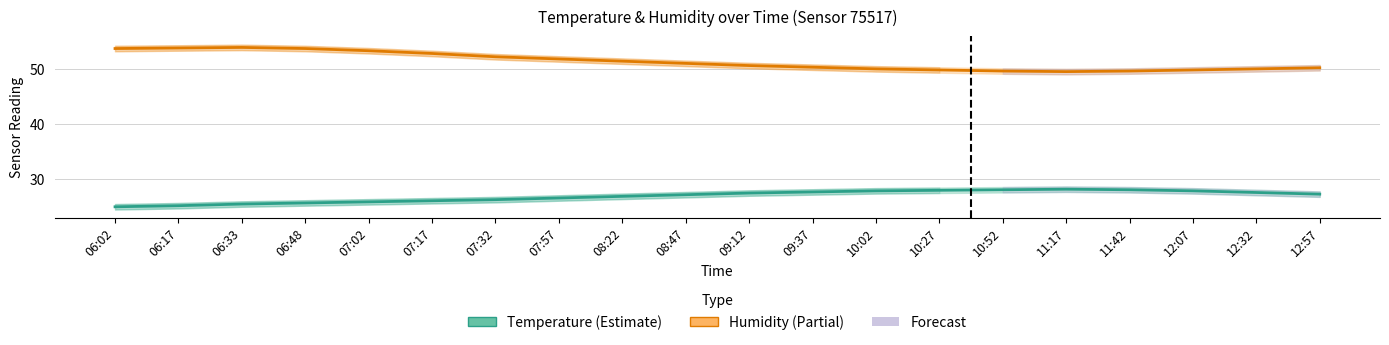

Which series changed the most between 07:57 and 08:22?

Humidity (%)